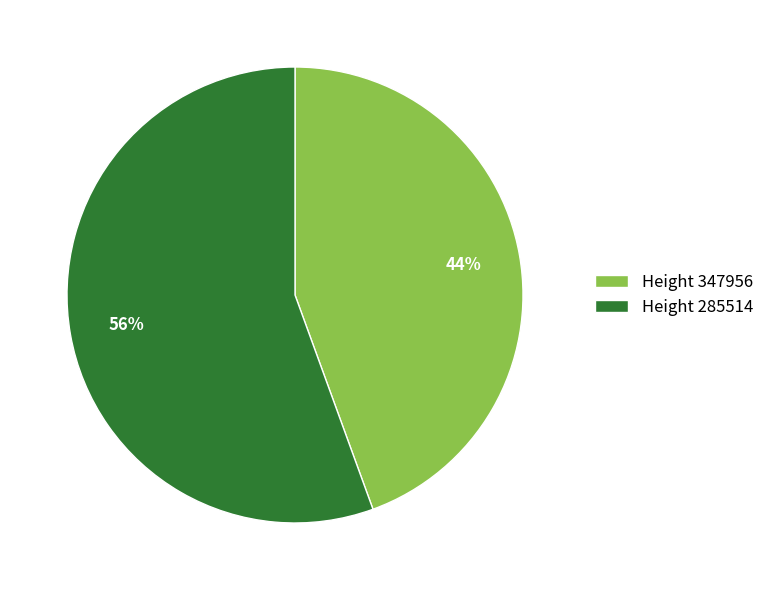

Approximately how many times larger is the value at Height 347956 compared to Height 285514?

0.8